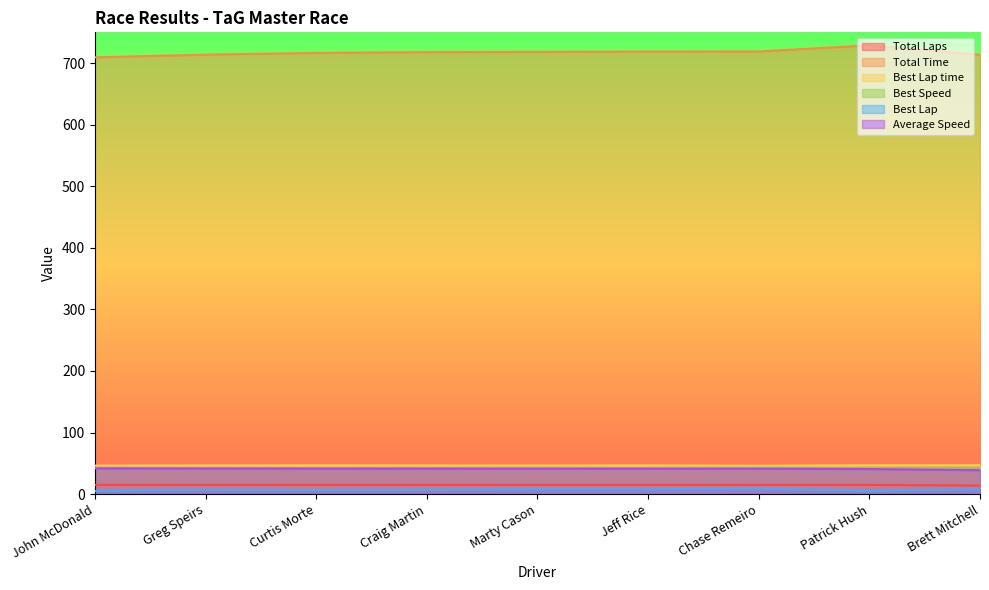

What is the value of the Best Speed point at the 3rd from the left?

42.4